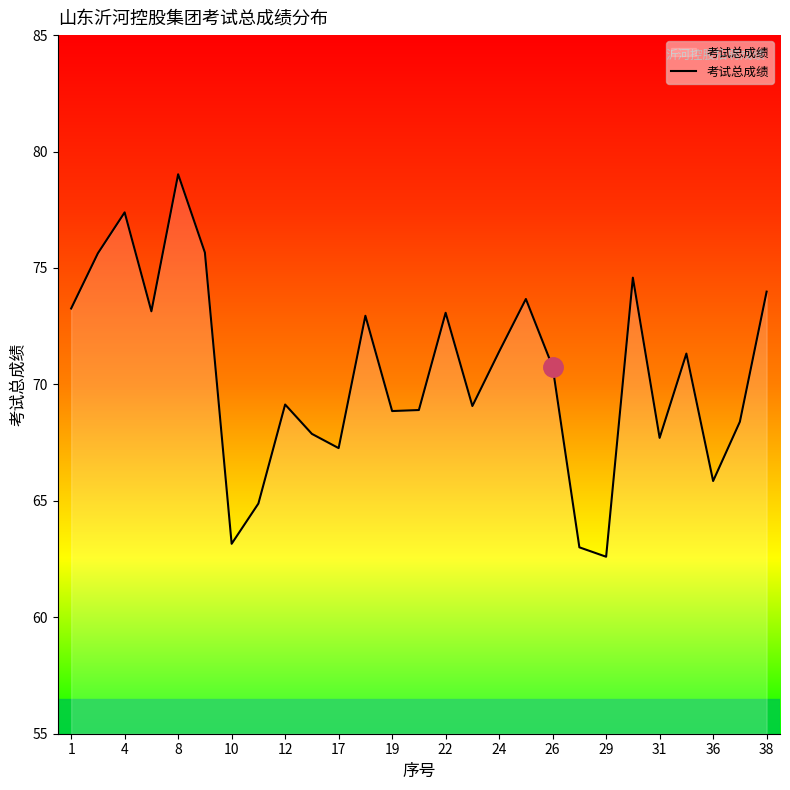

What is the minimum value shown in the chart?

62.6